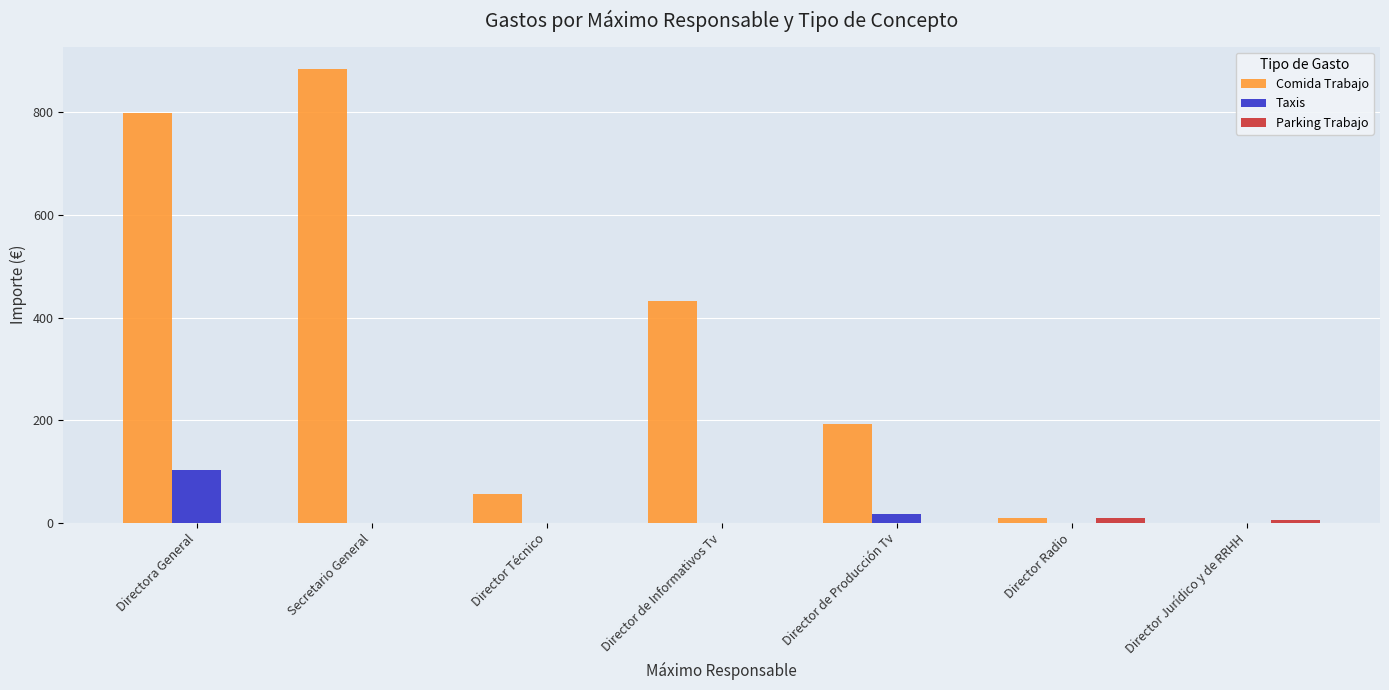

The Comida Trabajo series shows 432.7 at Director de Informativos Tv. True or false?

True